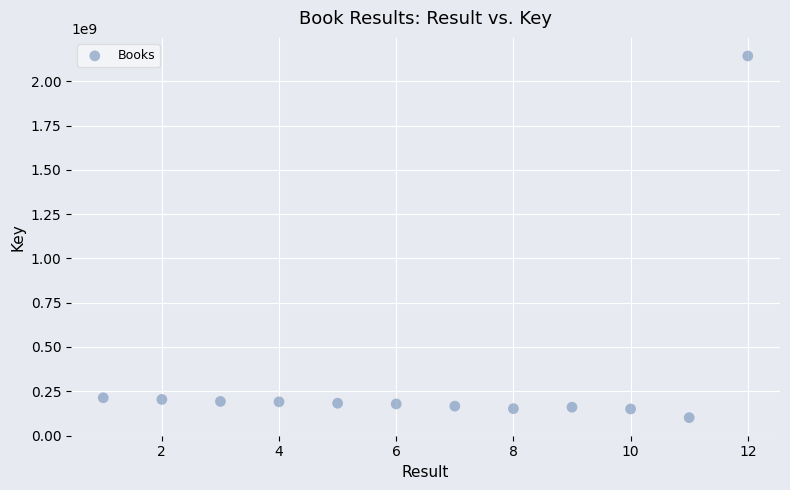

What is the average X value?

6